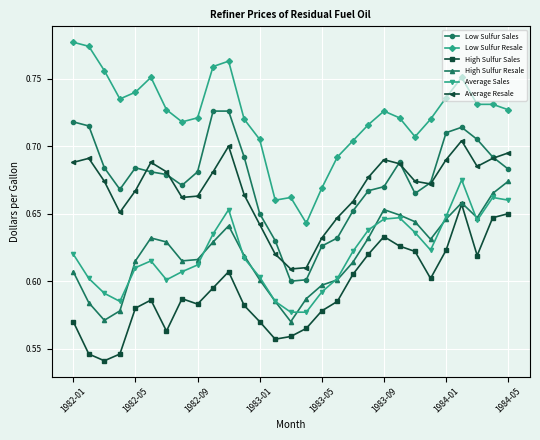

At how many categories does at least one series exceed 0?

29